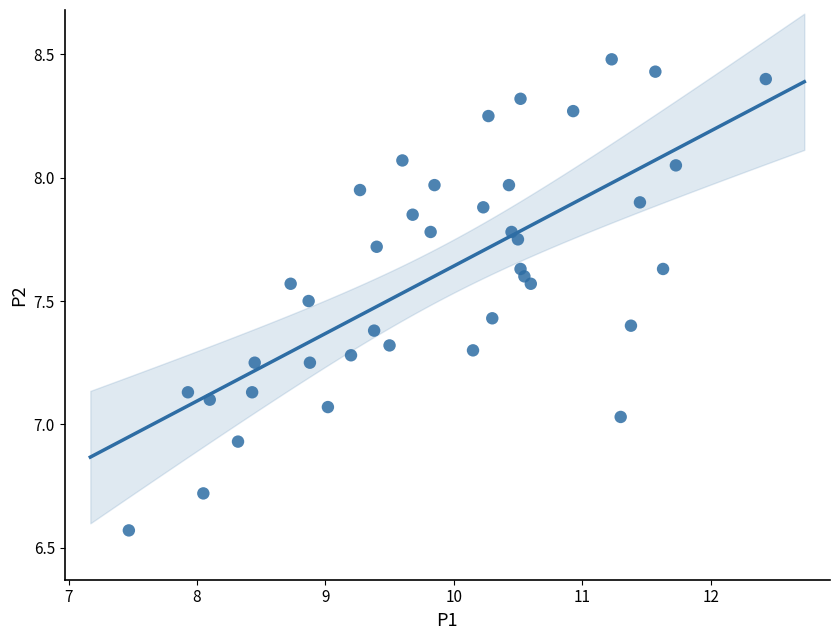

What is the range of X values (max minus min)?

5.0